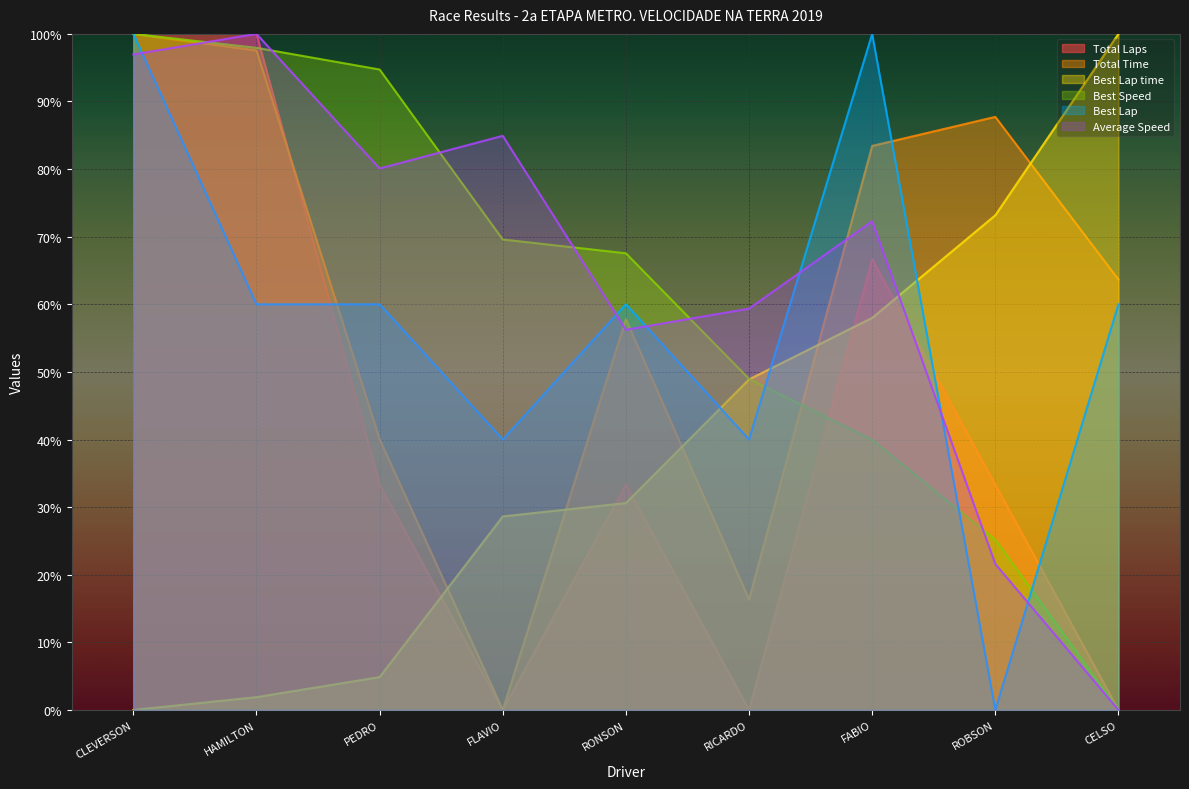

What is the average value of the Total Laps series?

40.7